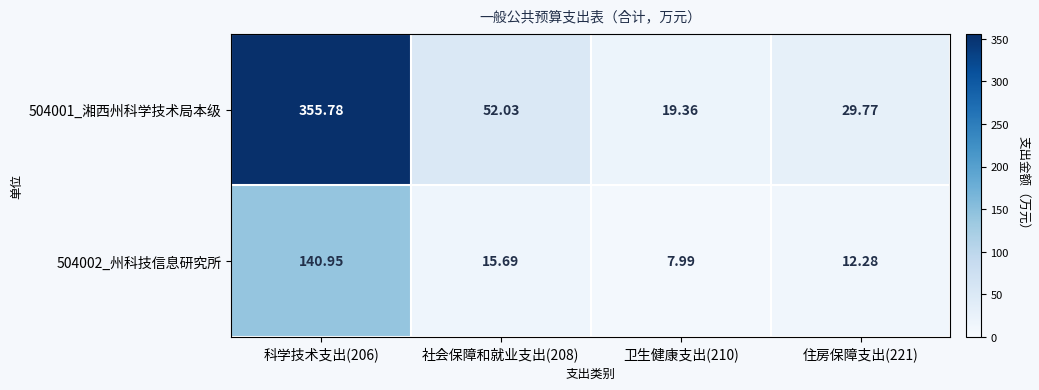

Is the value of 504001_湘西州科学技术局本级 at 社会保障和就业支出(208) greater than the value of 504002_州科技信息研究所 at 科学技术支出(206)?

No